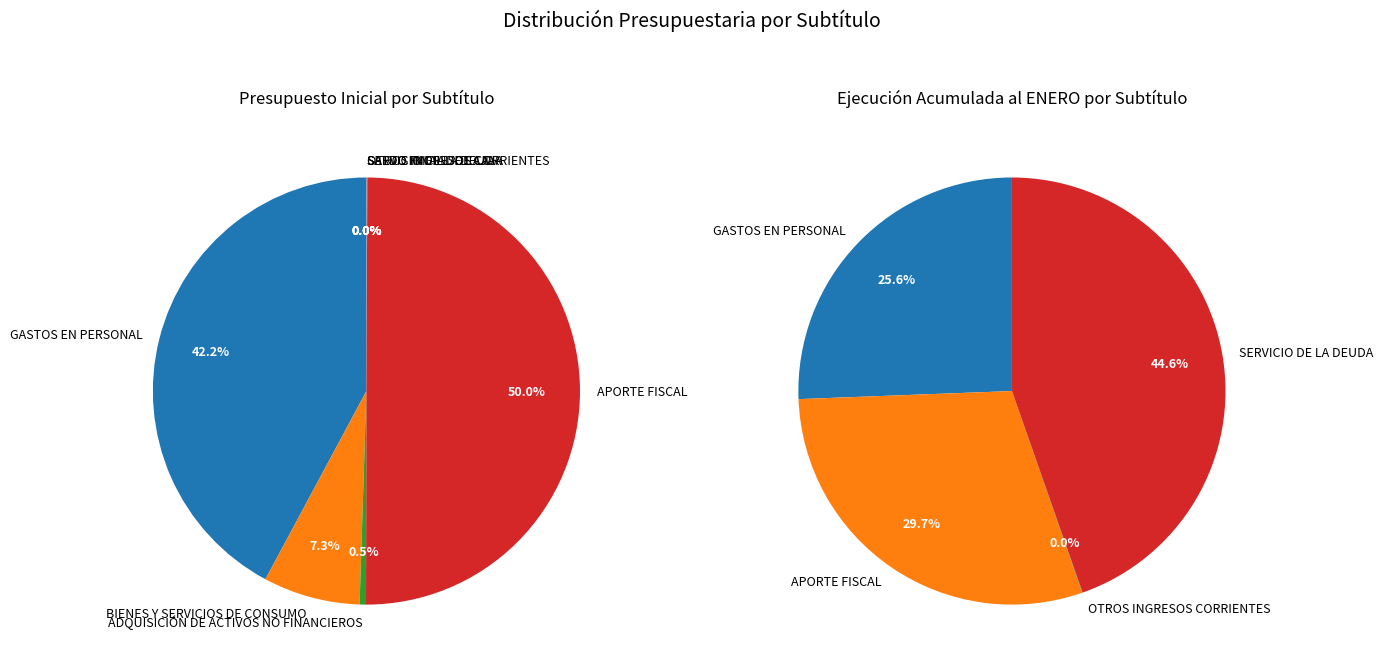

What percentage do APORTE FISCAL and SALDO FINAL DE CAJA together represent?

50.0%